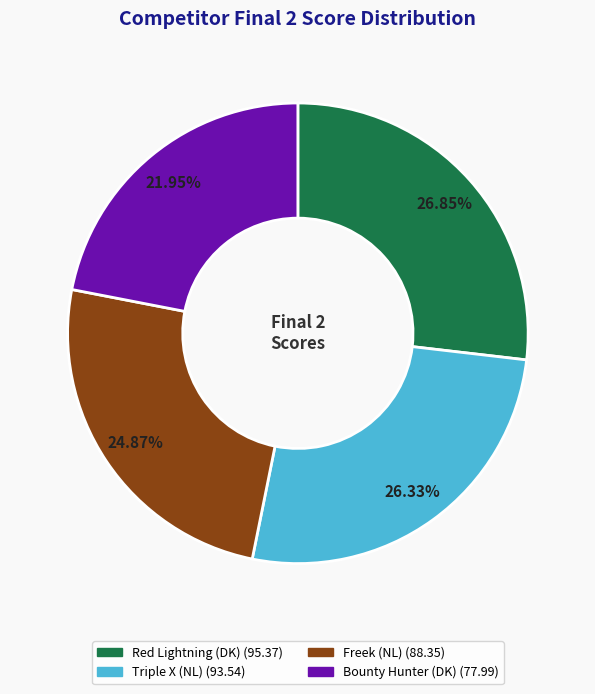

Which has a higher value, Red Lightning (DK) or Freek (NL)?

Red Lightning (DK)